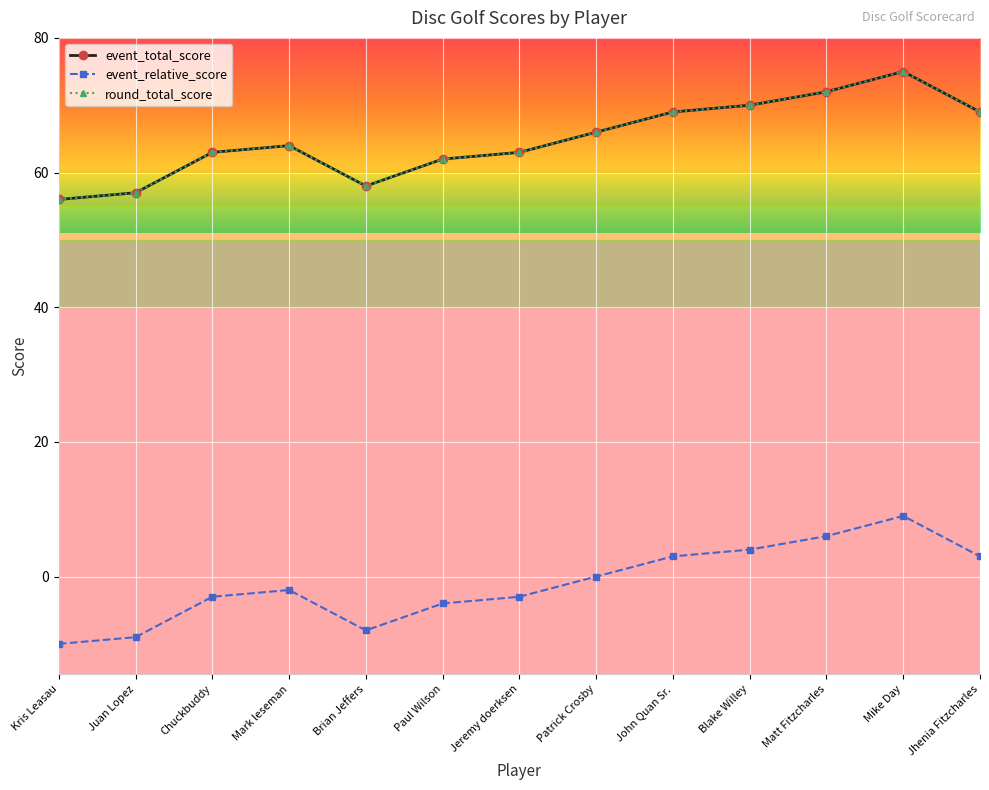

Count the number of data series in this chart.

3